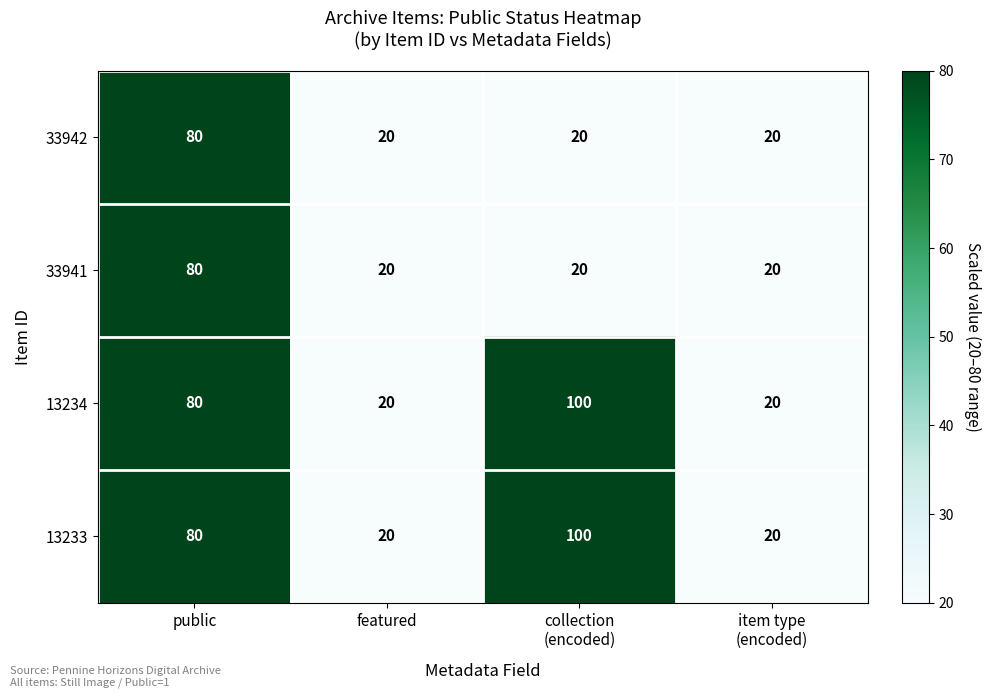

Reading right to left, list all the values displayed in this chart.

33942: 20	20	20	80
33941: 20	20	20	80
13234: 20	100	20	80
13233: 20	100	20	80